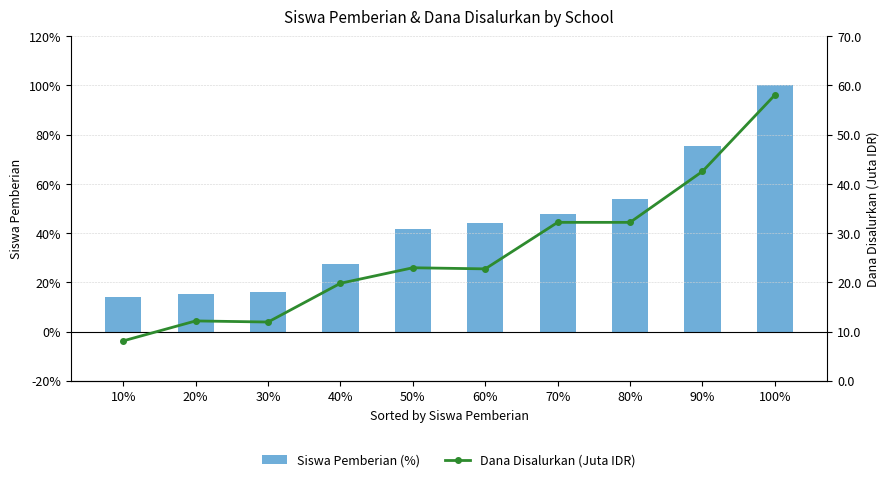

Where is Siswa Pemberian (%) nearest to the value 57?

80%